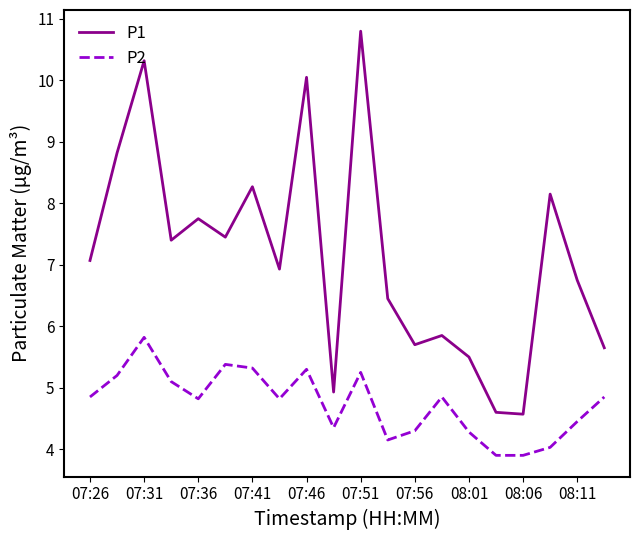

How many interior local valleys does the P1 series have?

6